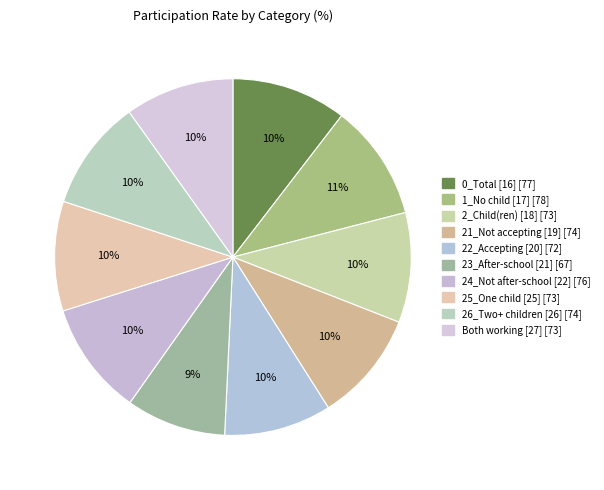

Is it true that 25_One child [25] is 24% of the pie?

False